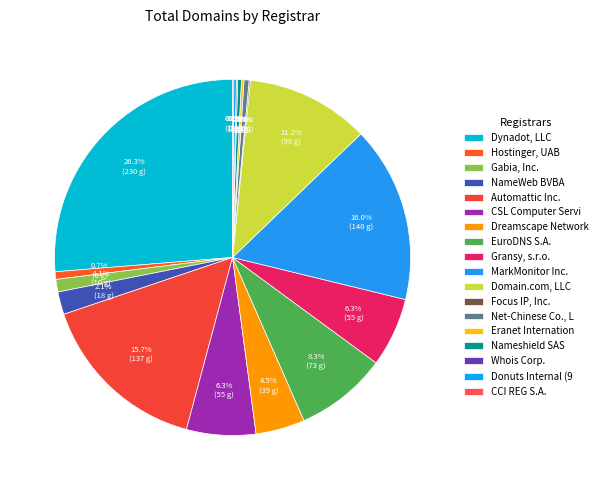

How many slices are in this pie chart?

18